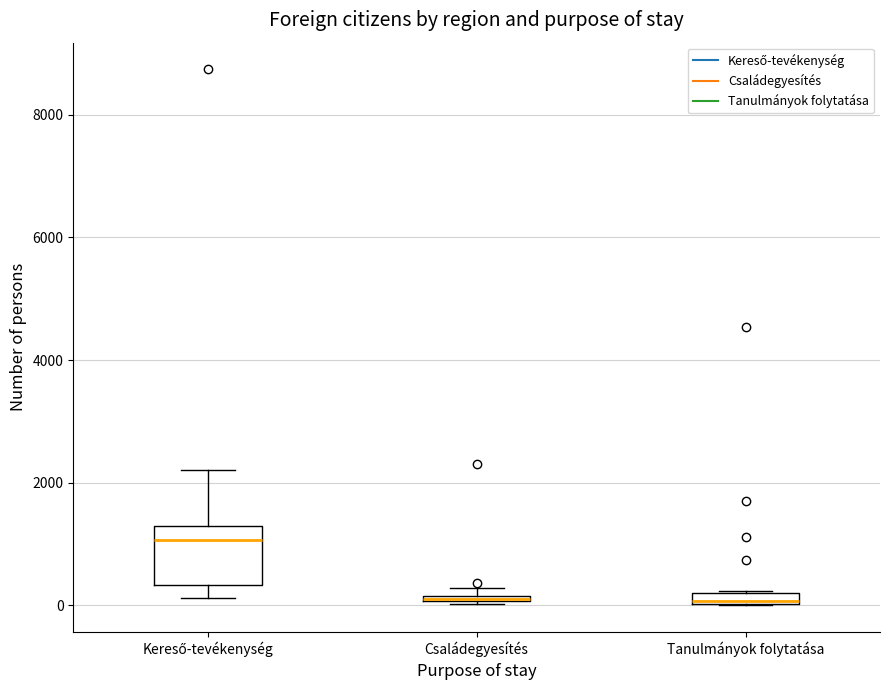

Where is the lower edge of the box for Tanulmányok folytatása on the y-axis? The values are not printed on the chart, so give them approximately, as read against the axis.

0